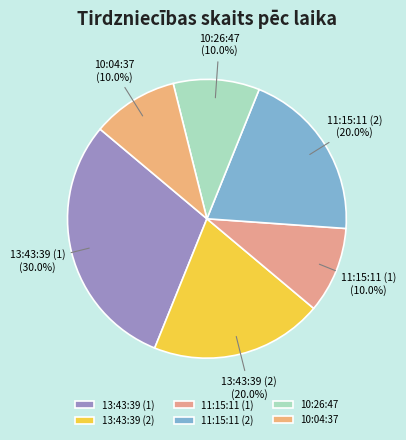

How many segments does this pie chart have?

6